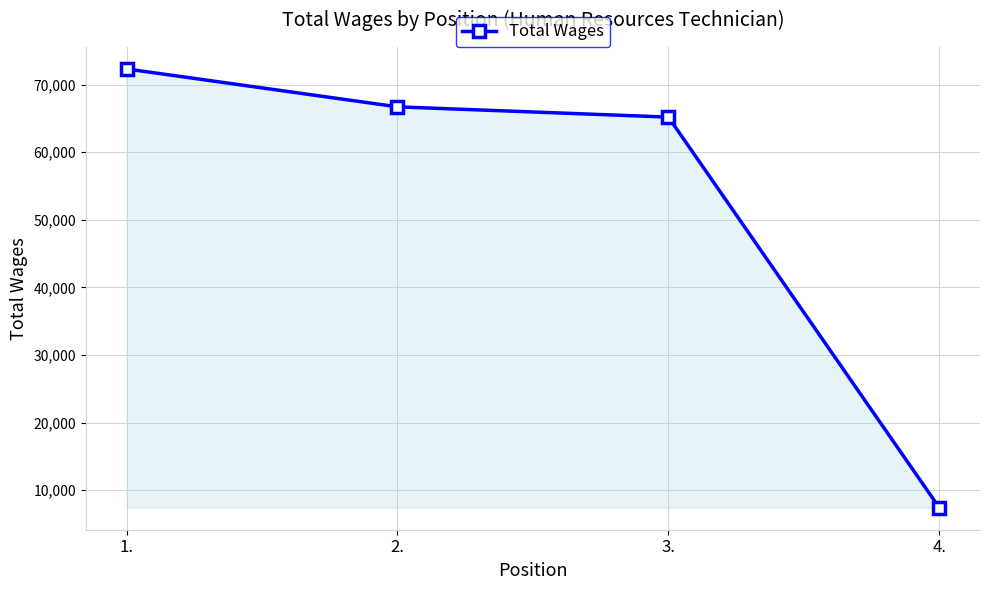

Read the value at 3..

65200